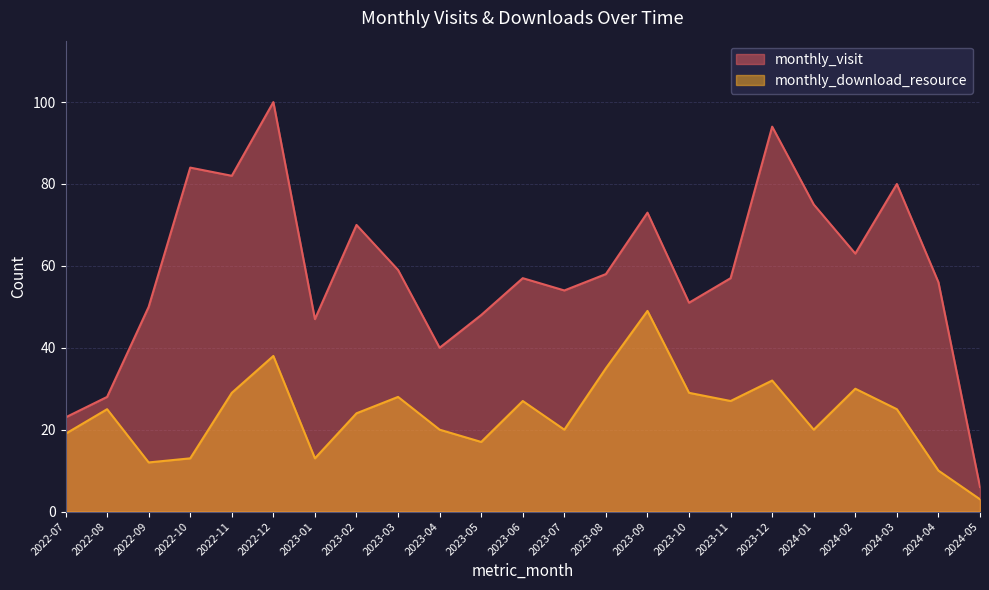

Reading left to right, transcribe all the data shown in this chart.

monthly_visit: 23	28	50	84	82	100	47	70	59	40	48	57	54	58	73	51	57	94	75	63	80	56	6
monthly_download_resource: 19	25	12	13	29	38	13	24	28	20	17	27	20	35	49	29	27	32	20	30	25	10	3